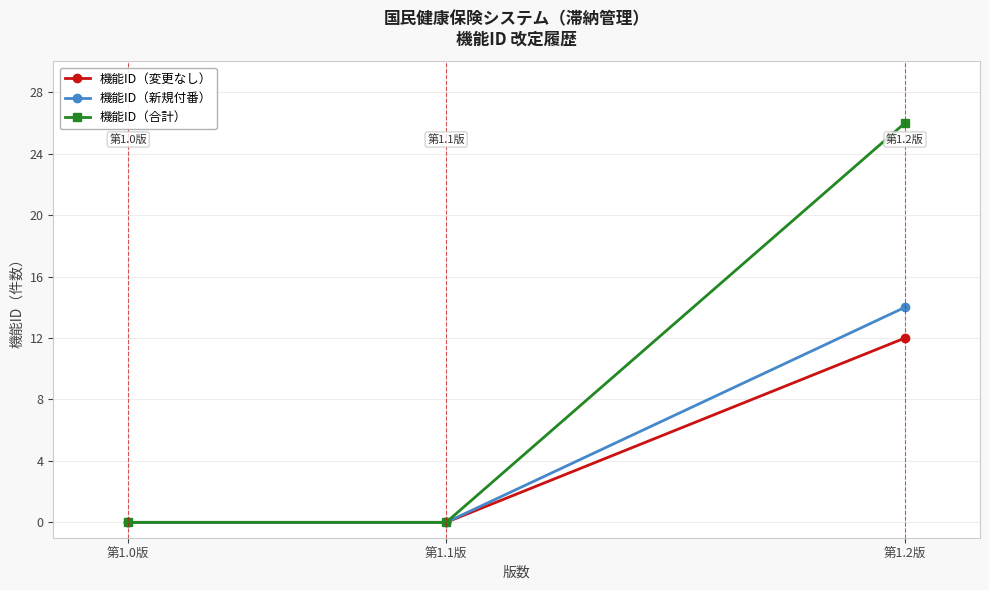

Which category has the highest value in the 機能ID（合計） series?

第1.2版